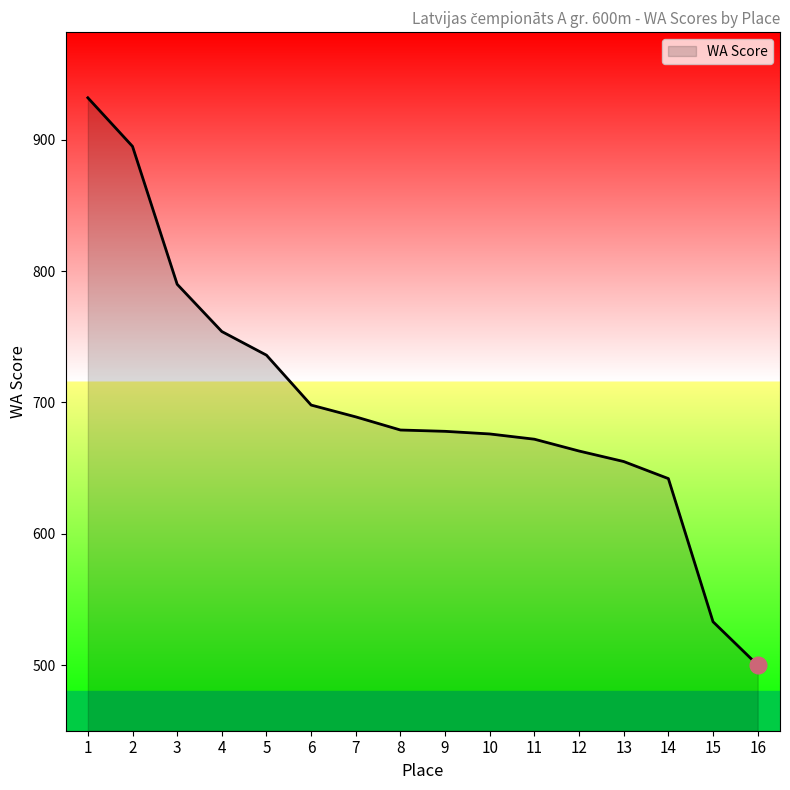

What is the sum of all values?

11192